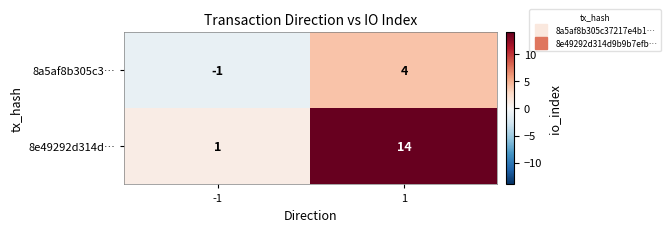

Rank the series by their average value, from highest to lowest.

8e49292d314d…, 8a5af8b305c3…